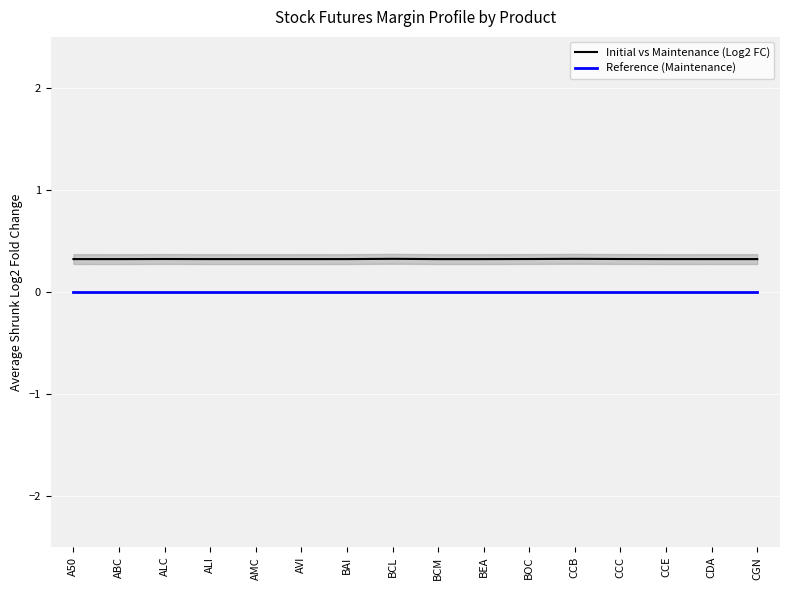

True or false: Initial vs Maintenance (Log2 FC) and Reference (Maintenance) intersect in this chart.

False